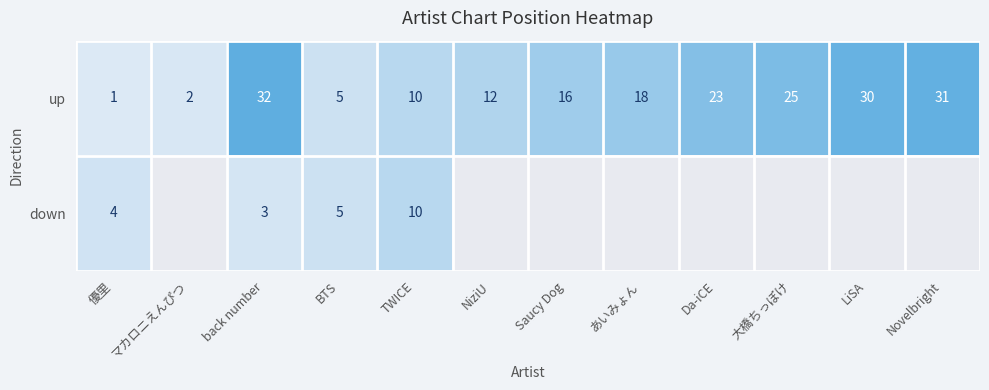

What is the sum of the up values at TWICE and LiSA?

40